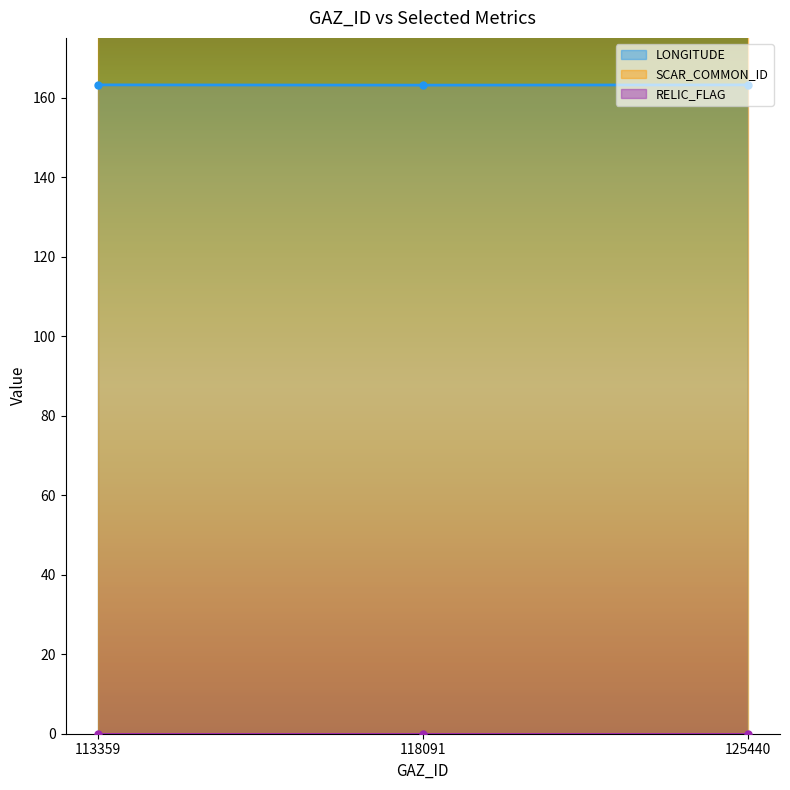

What is the greatest value displayed?

5002.0